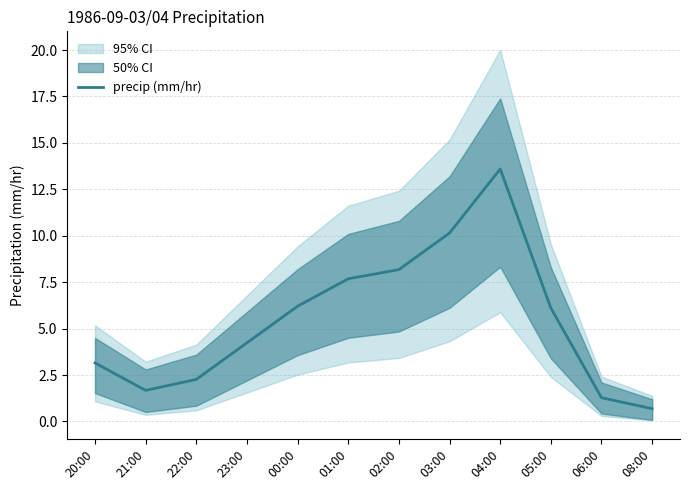

How many values exceed 6?

6